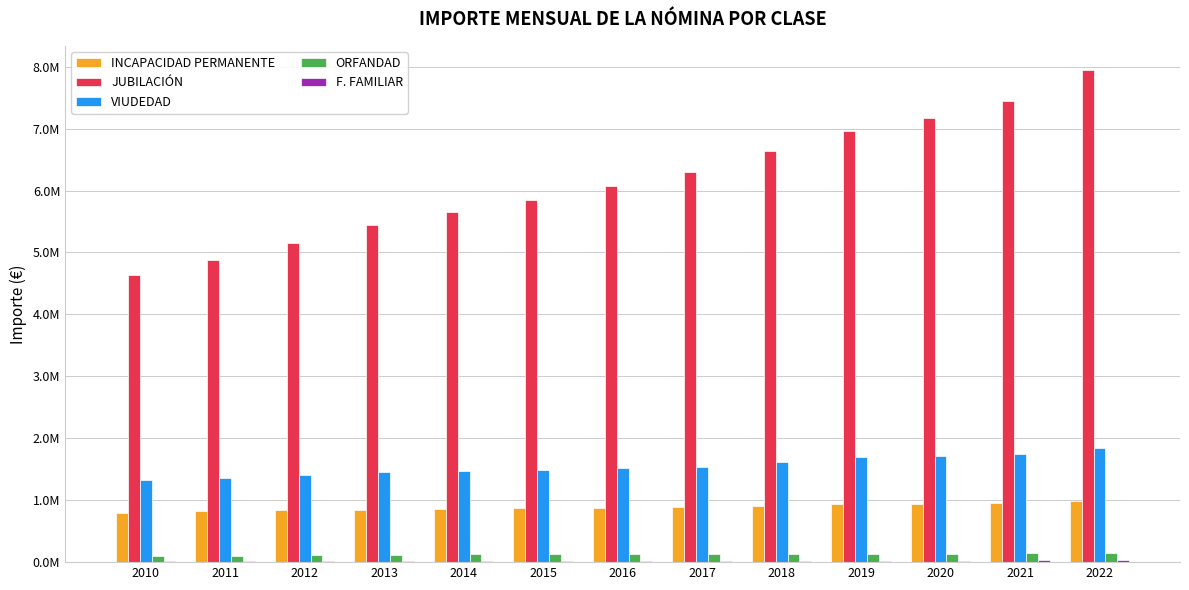

Does the chart contain stacked bars?

No